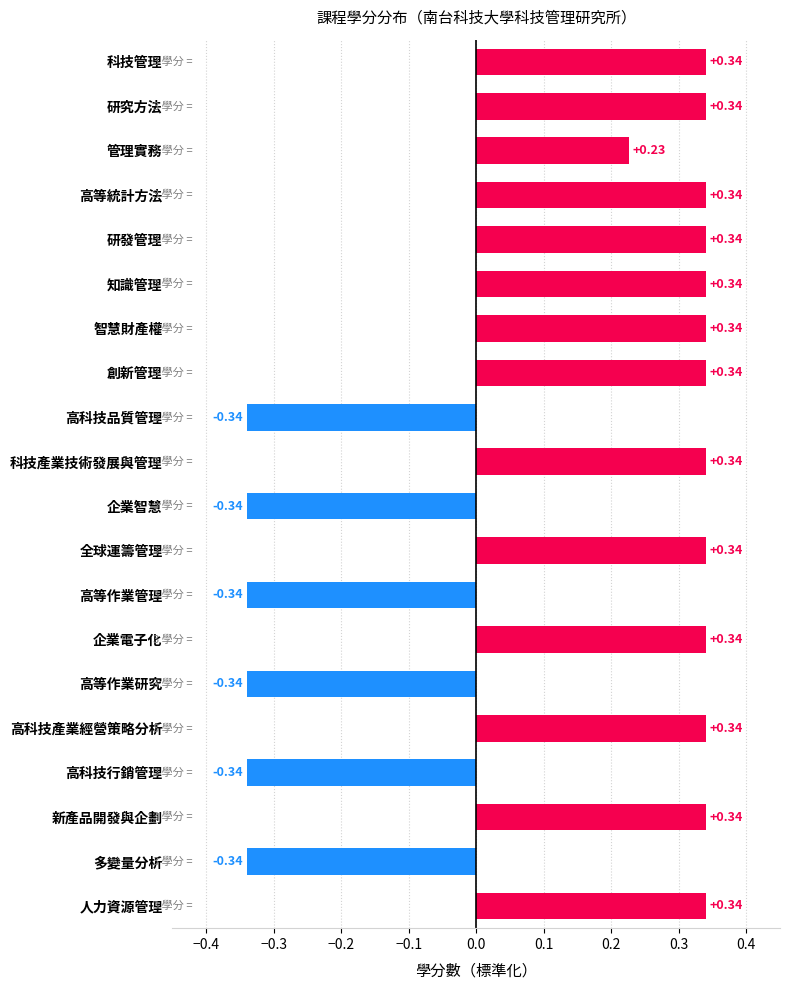

What is the change in value from 科技產業技術發展與管理 to 高等作業研究?

-0.7